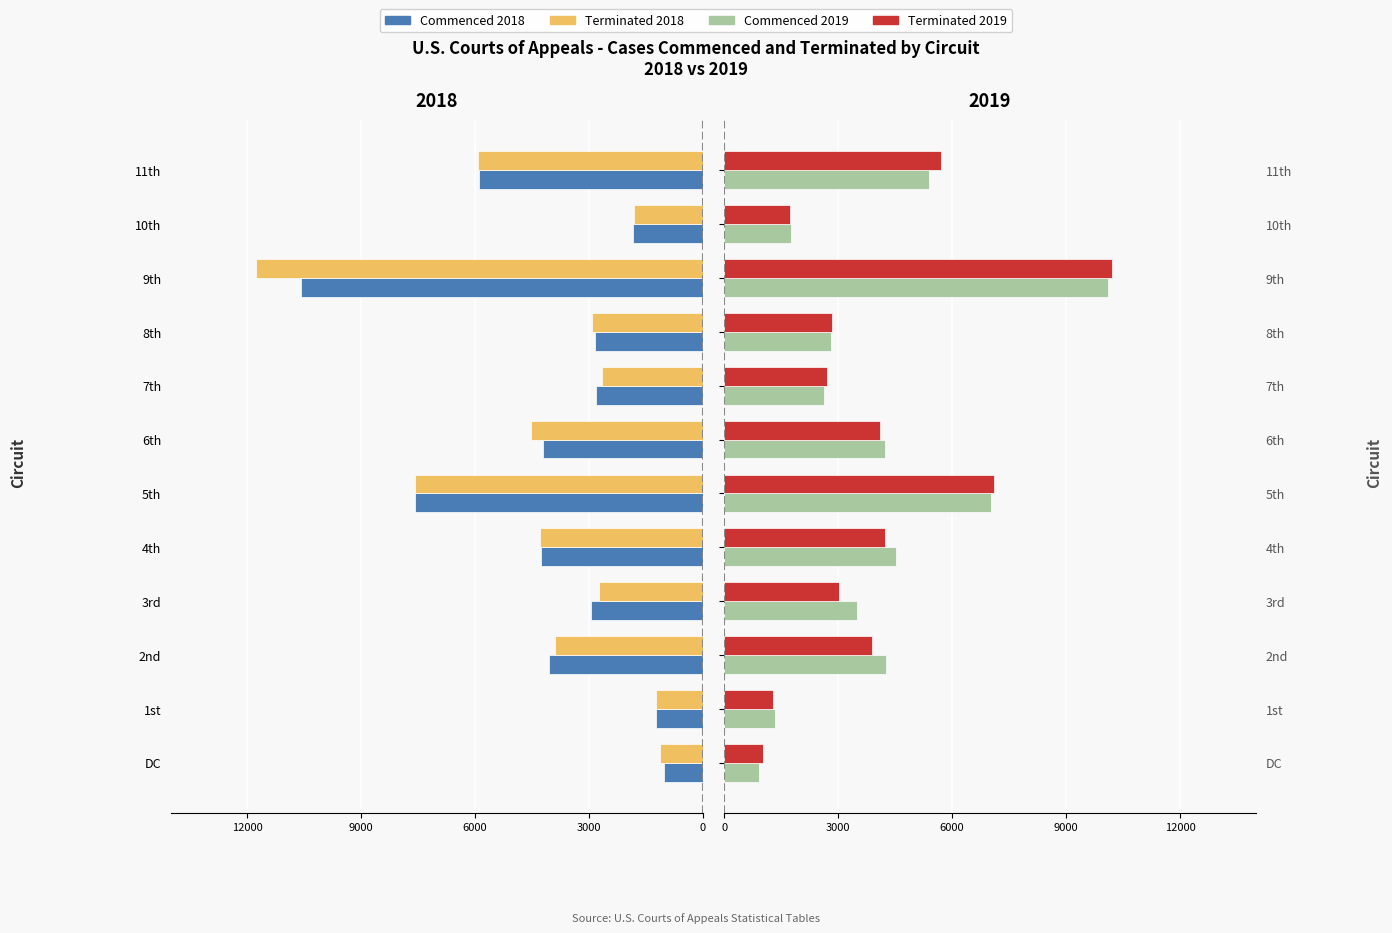

How many groups of bars are there?

12